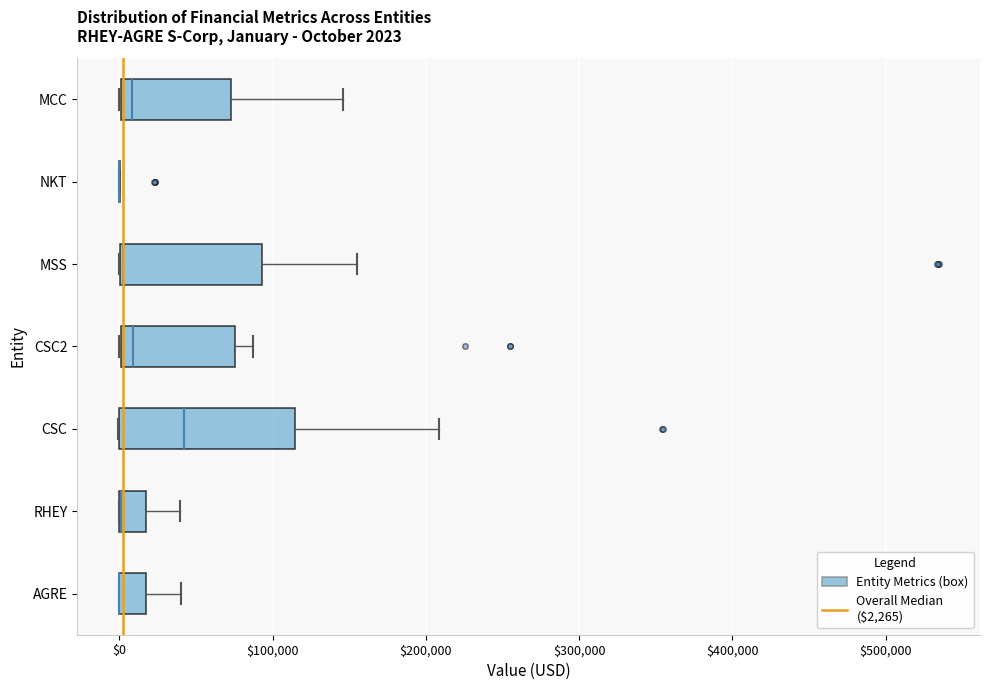

Comparing the boxes themselves (not the whiskers), which one is the widest?

CSC